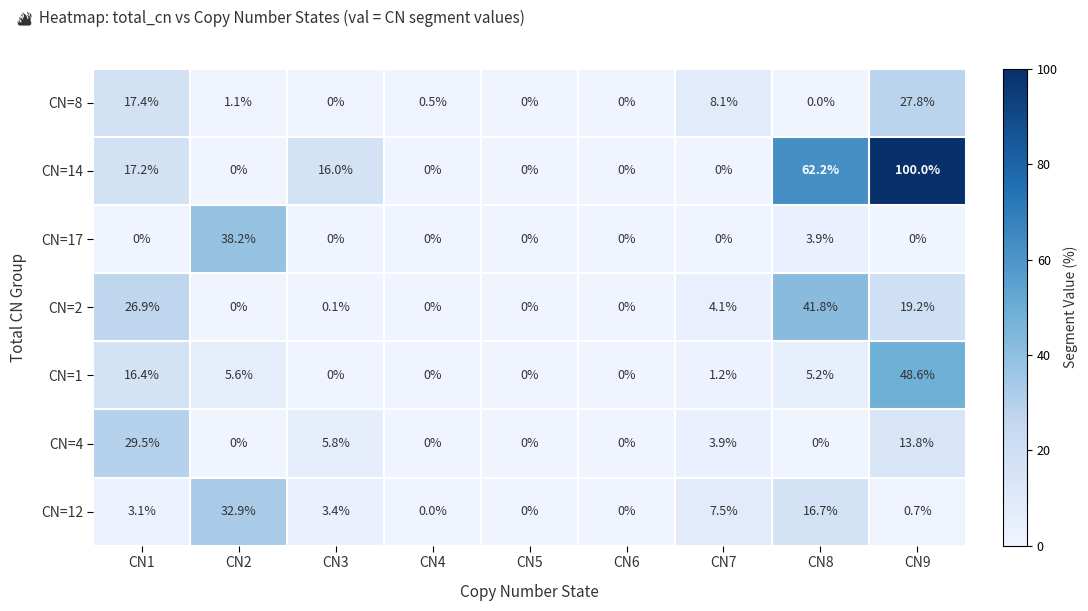

List the series in order of their peak value, lowest first.

CN=8, CN=4, CN=12, CN=17, CN=2, CN=1, CN=14